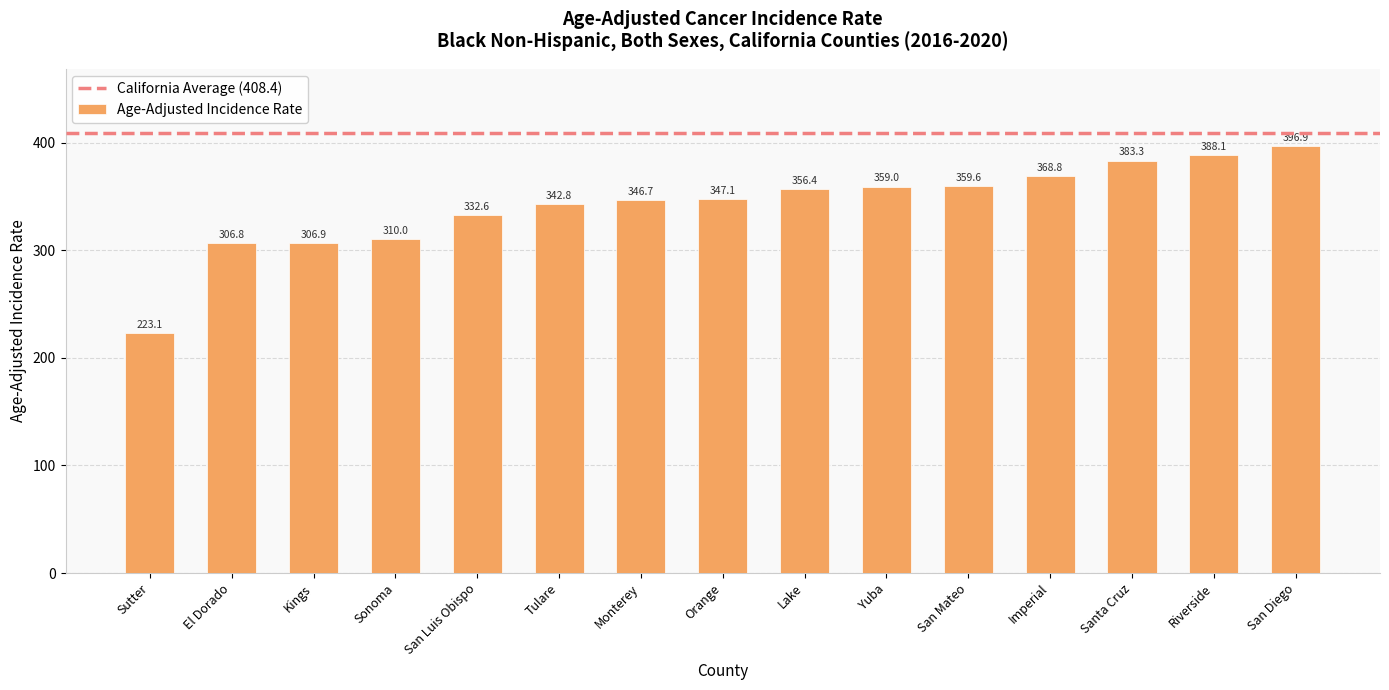

Rank the categories by value from highest to lowest.

San Diego, Riverside, Santa Cruz, Imperial, San Mateo, Yuba, Lake, Orange, Monterey, Tulare, San Luis Obispo, Sonoma, Kings, El Dorado, Sutter